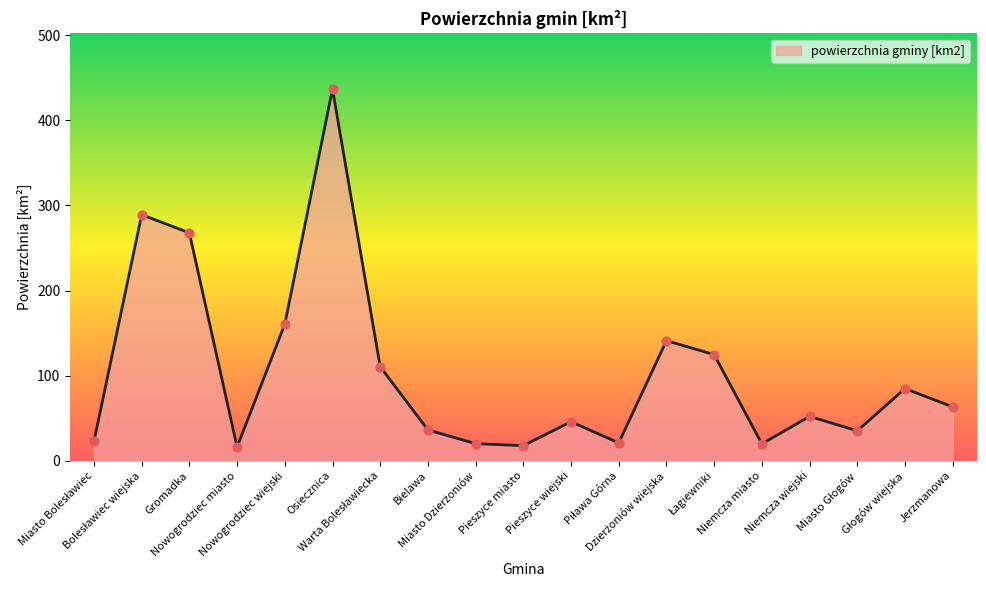

What is the greatest value displayed?

436.7